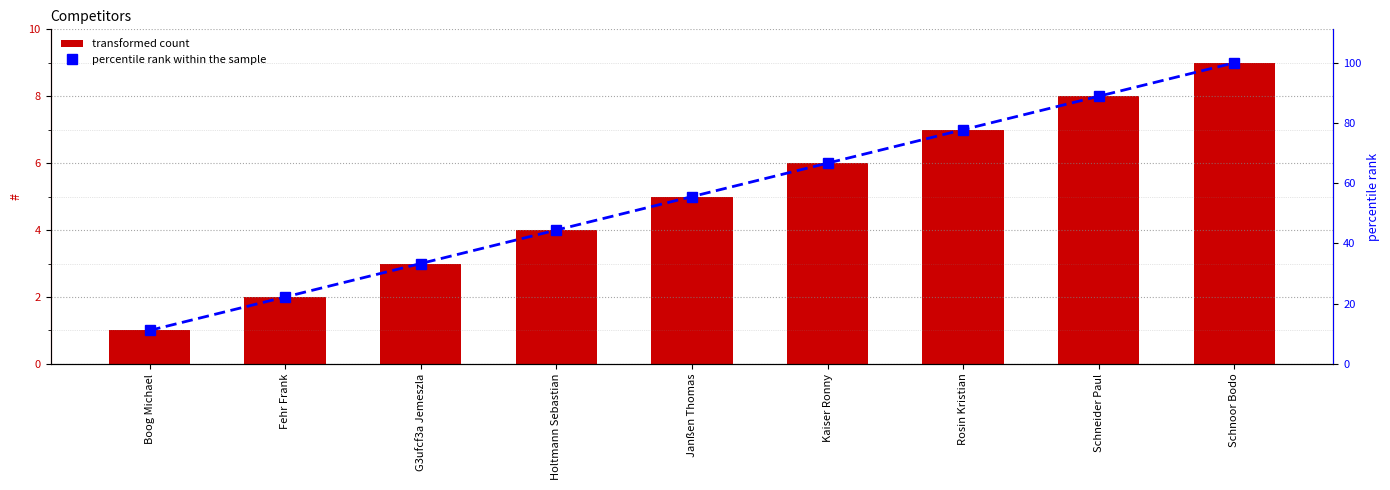

Is the value of percentile rank within the sample at Boog Michael greater than the value of # at Boog Michael?

Yes